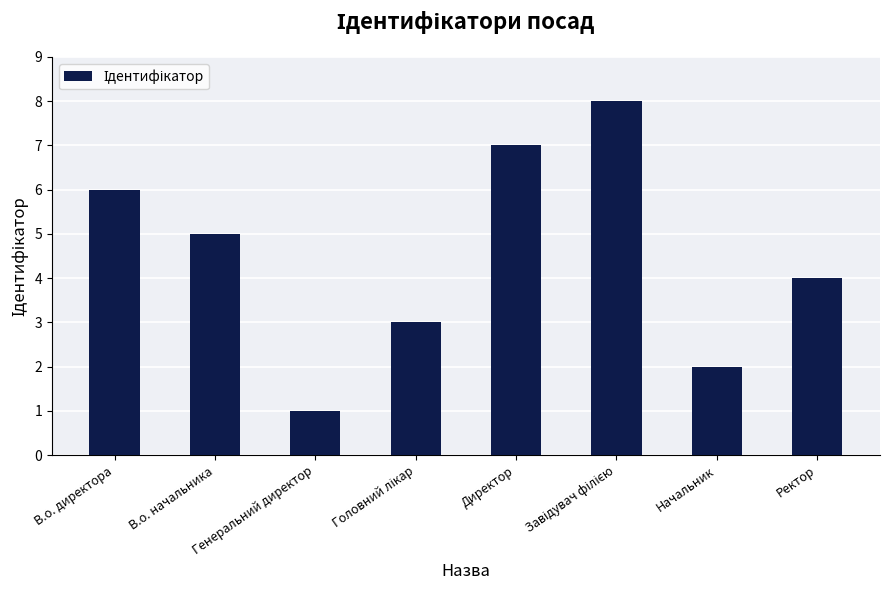

Is it true that the value at Ректор is 2?

False